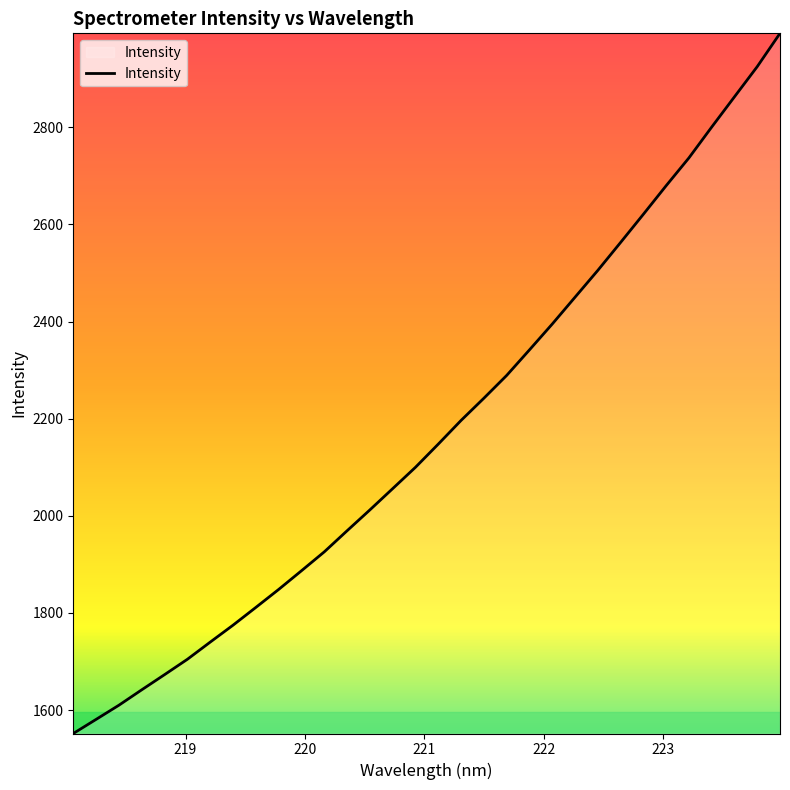

What is the minimum value shown in the chart?

1551.6